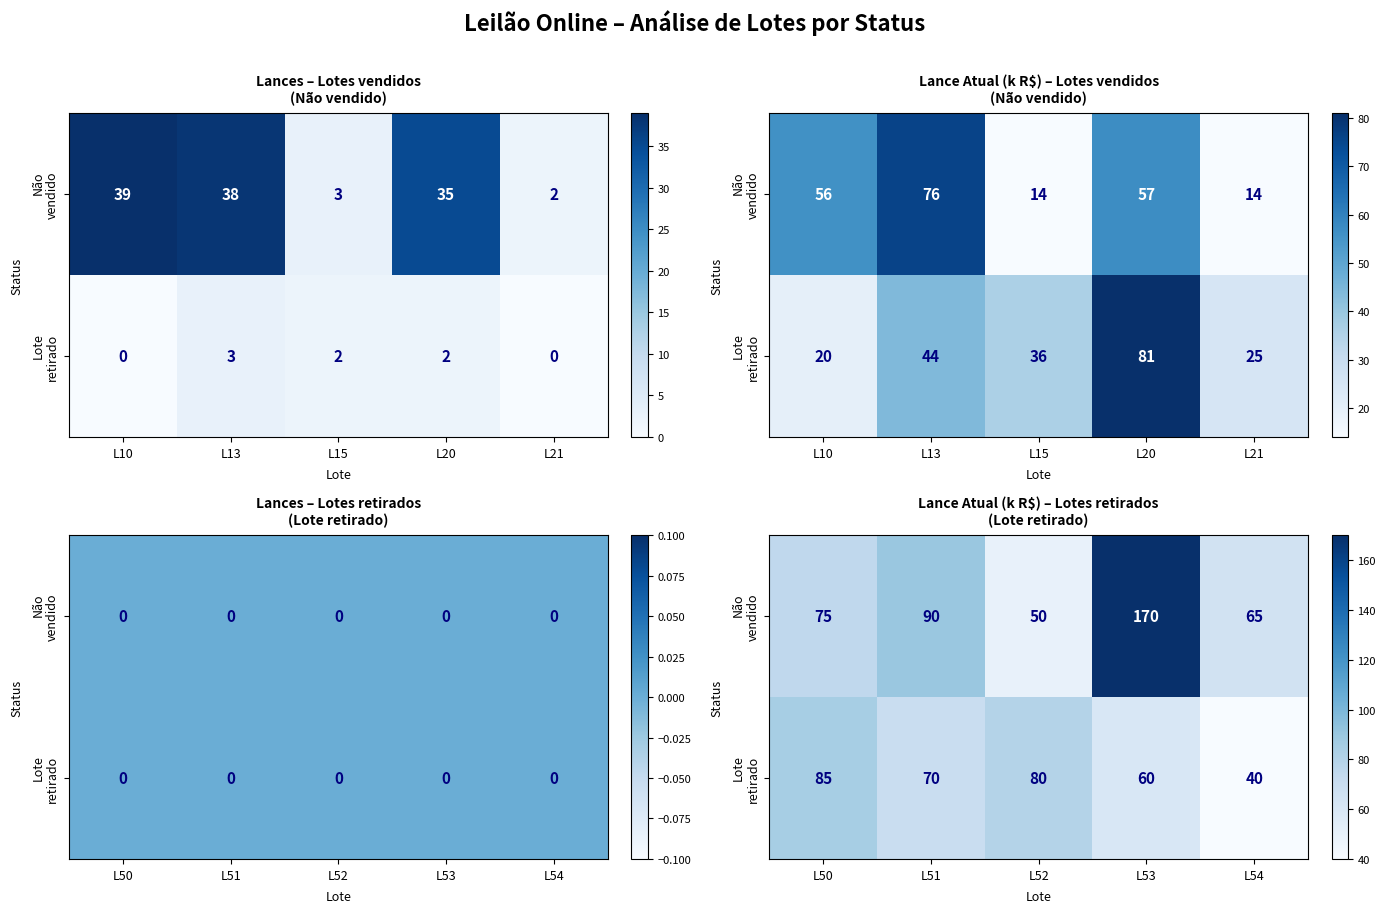

At how many categories does at least one series exceed 84?

3